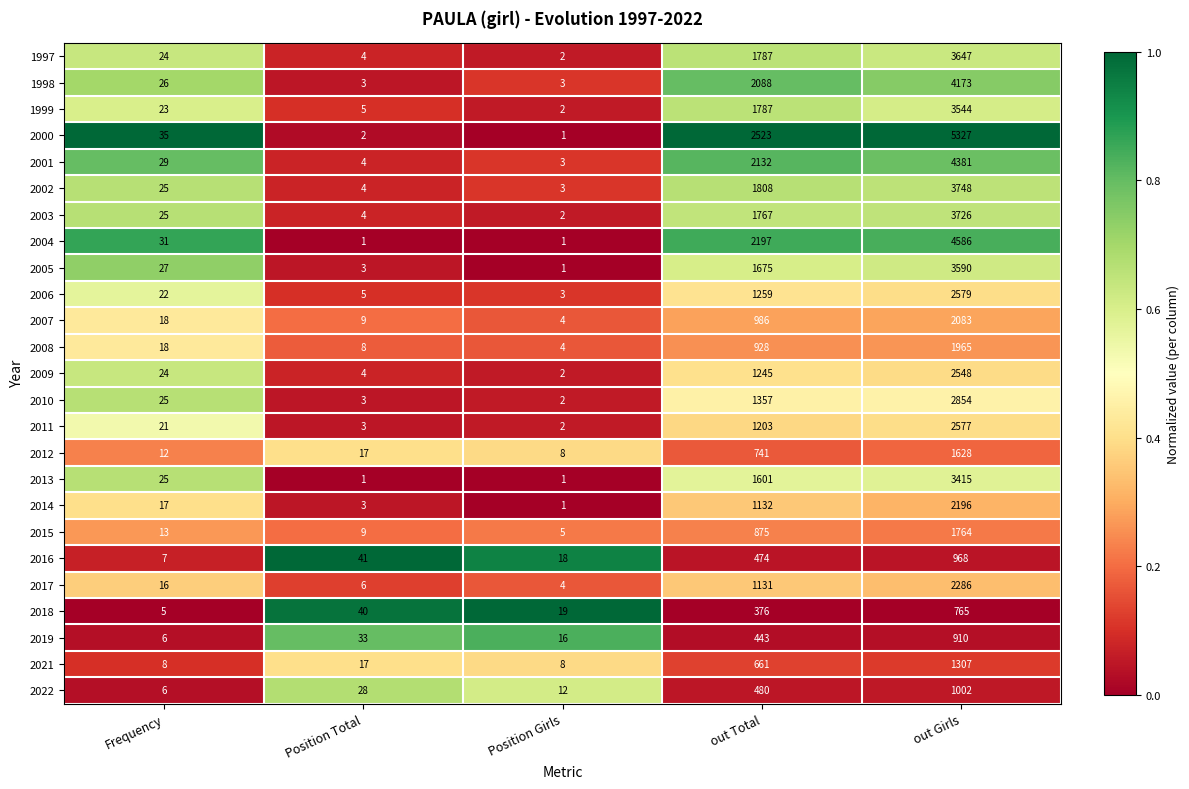

True or false: 2022 has a value of 8 at Frequency.

False